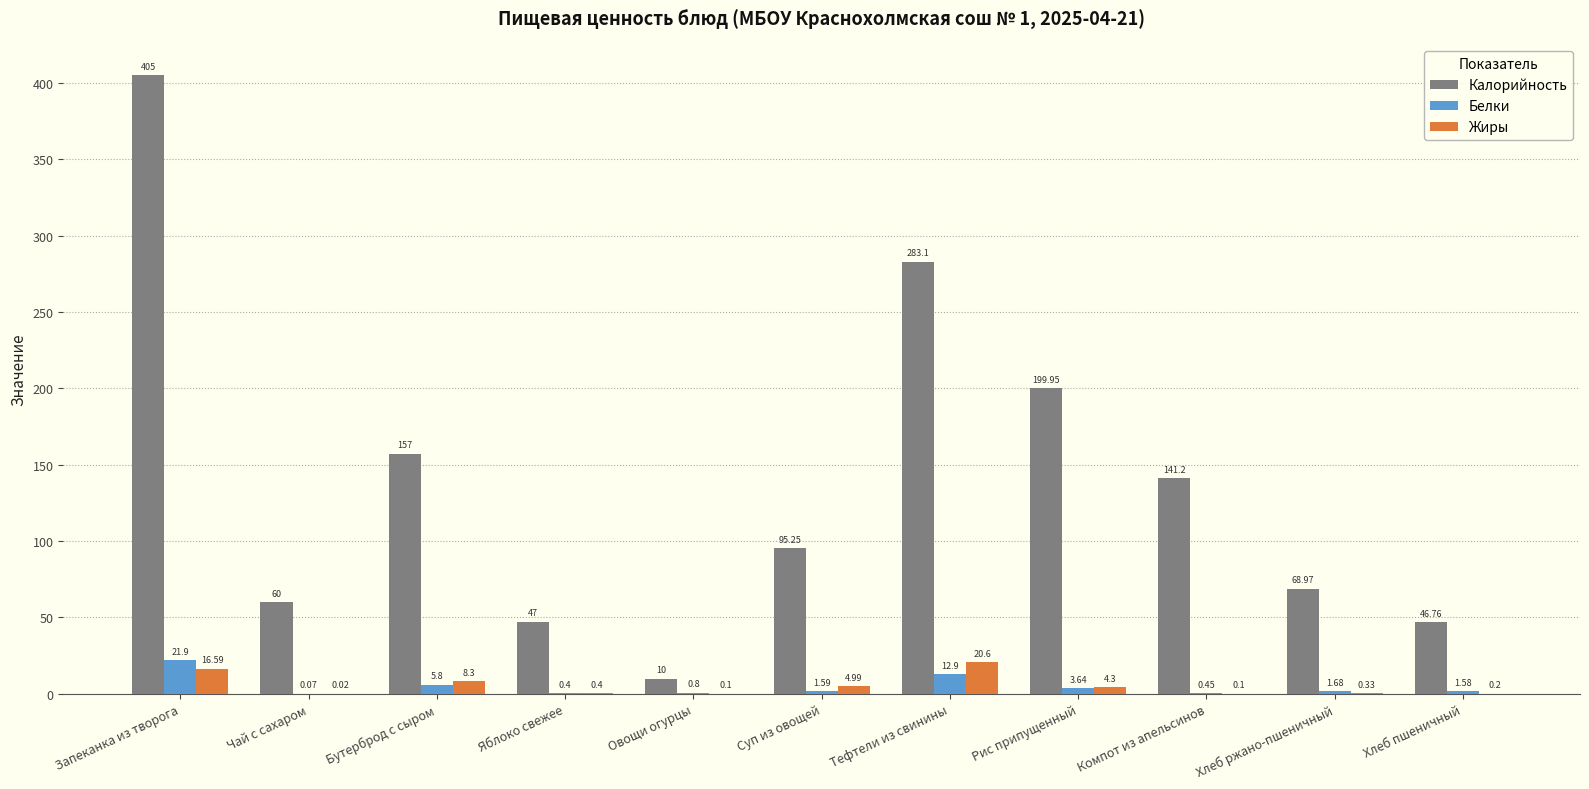

At which label does Калорийность first exceed 95?

Запеканка из творога